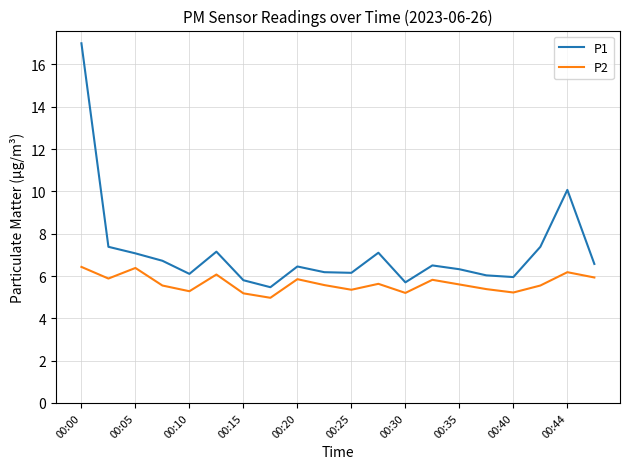

How many interior local peaks does the P1 series have?

5